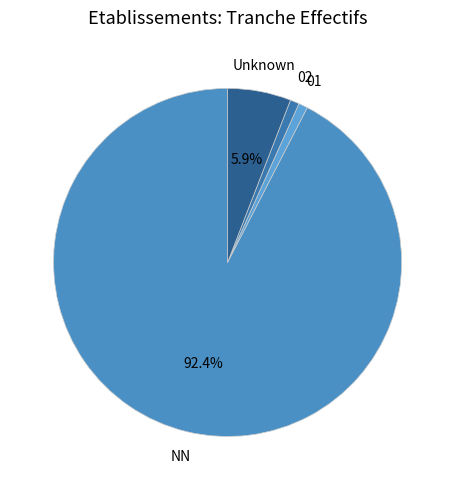

Which has a higher value, Unknown or 02?

Unknown